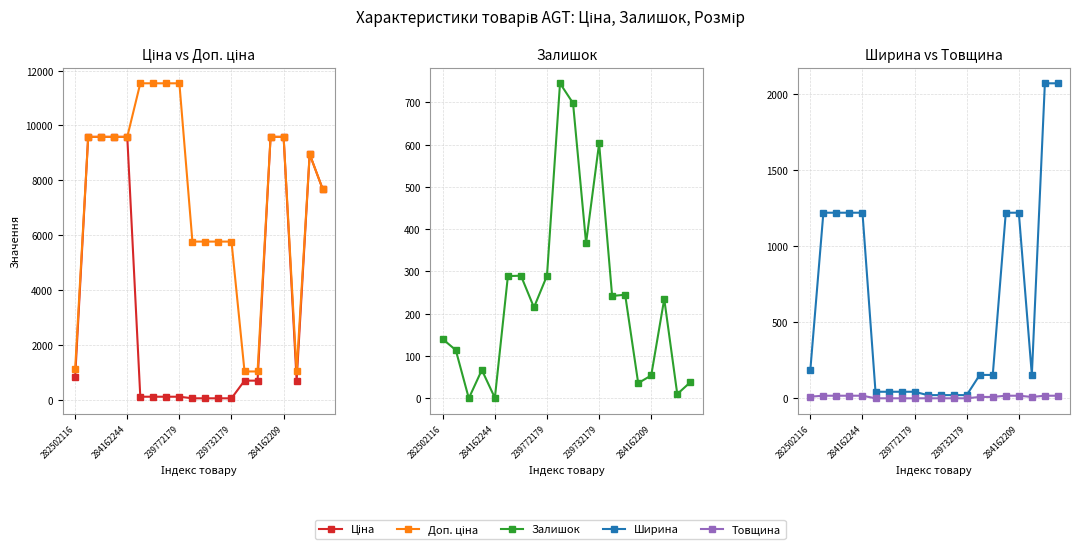

Reading right to left, transcribe all the data shown in this chart.

Ціна: 7680.9	8955.1	701.4	9585.4	9585.4	701.4	701.4	57.7	57.7	57.7	57.7	115.4	115.4	115.4	115.4	9585.4	9585.4	9585.4	9585.4	827.6
Доп. ціна: 7680.9	8955.1	1036.0	9585.4	9585.4	1036.0	1036.0	5769.0	5769.0	5769.0	5769.0	11537.0	11537.0	11537.0	11537.0	9585.4	9585.4	9585.4	9585.4	1121.5
Залишок: 38.0	10.0	235.0	54.0	36.0	245.0	242.0	603.0	367.0	698.0	745.0	290.0	215.0	290.0	289.0	1.0	67.0	0.0	114.0	140.0
Ширина: 2070.0	2070.0	154.5	1220.0	1220.0	154.5	154.5	22.0	22.0	22.0	22.0	44.0	44.0	44.0	44.0	1220.0	1220.0	1220.0	1220.0	189.0
Товщина: 18.0	18.0	10.0	18.0	18.0	10.0	10.0	1.0	1.0	1.0	1.0	1.0	1.0	1.0	1.0	18.0	18.0	18.0	18.0	12.0